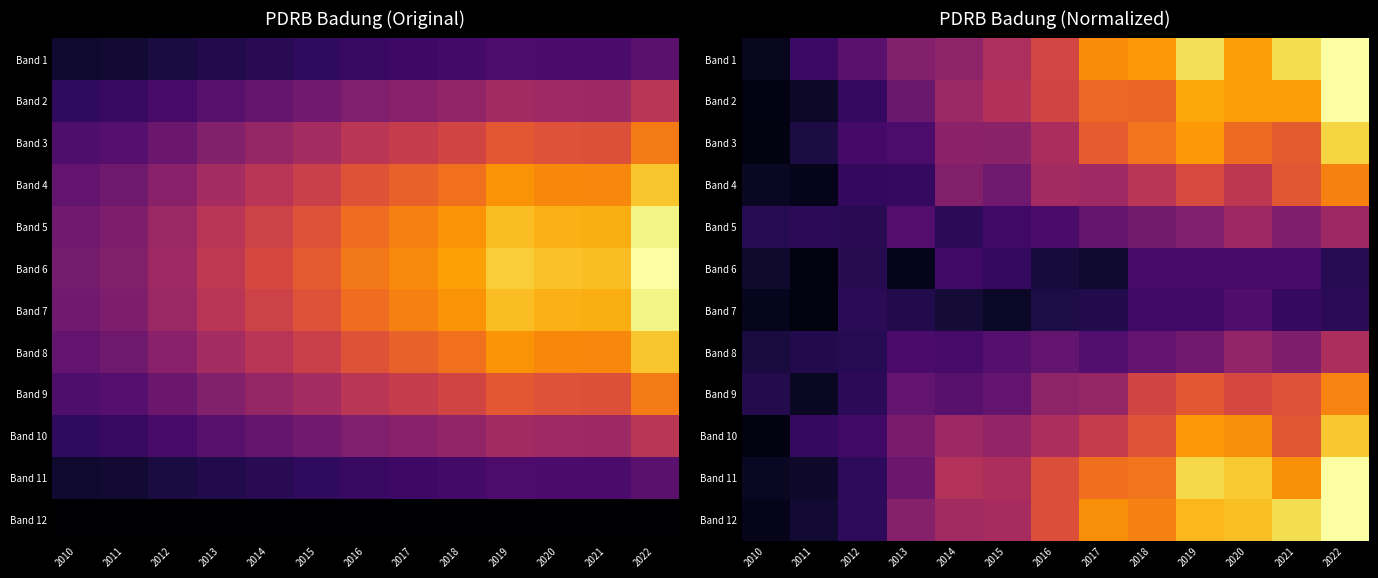

The value of Band 9 at 2016 is 0.4. True or false?

True